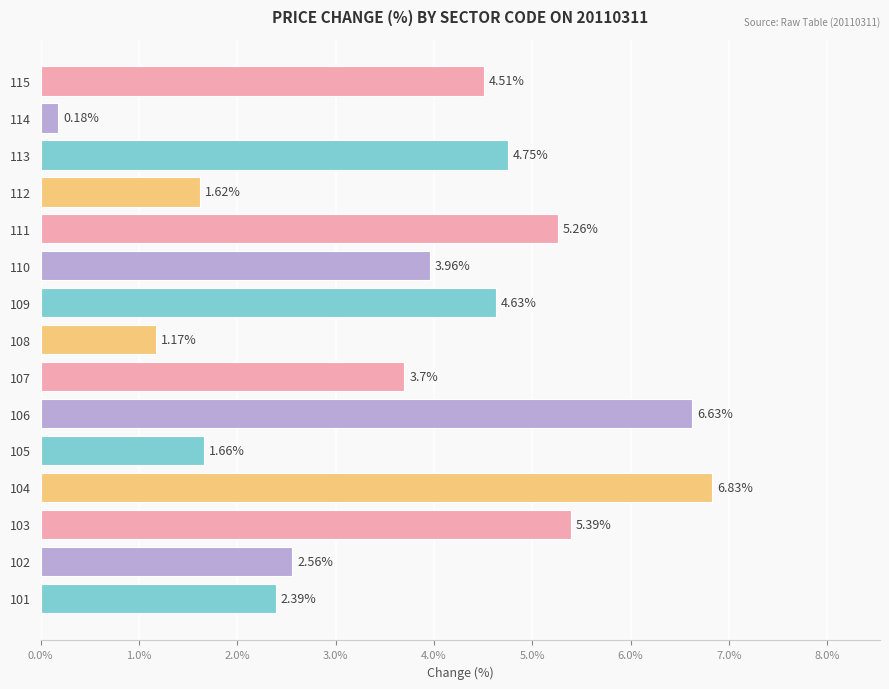

What is the change in value from 110 to 112?

-2.3